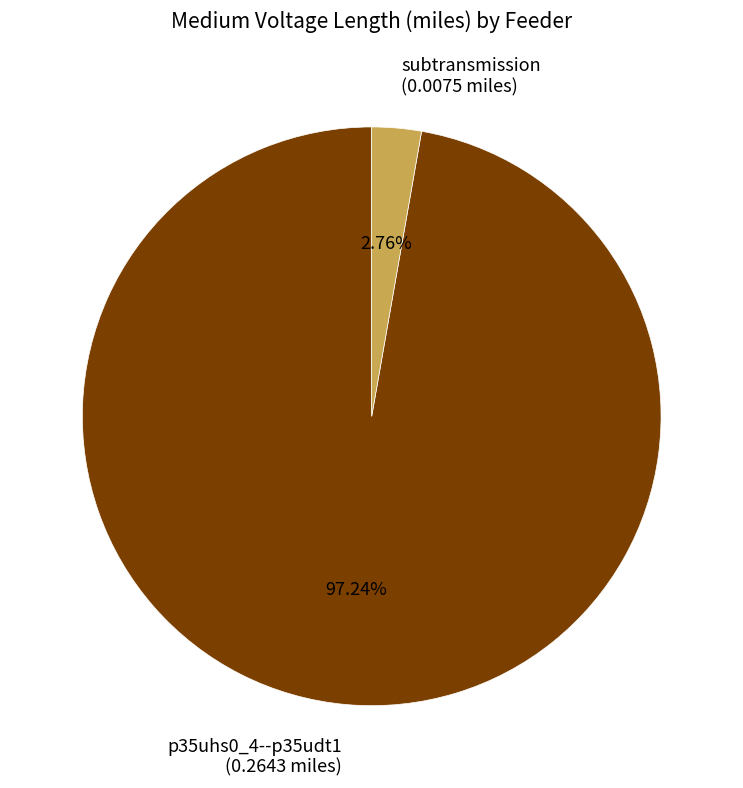

To the nearest percent, what is the difference between the largest and smallest slice percentages?

94%